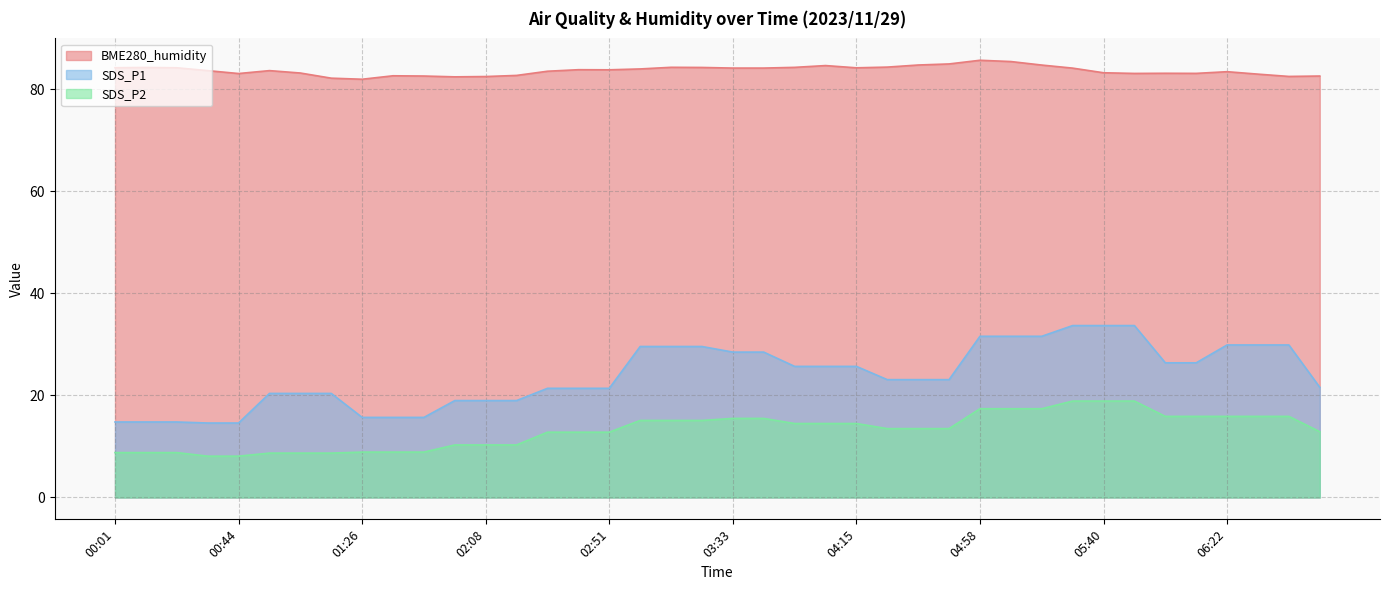

The value of SDS_P1 at 06:12 is 26.4. True or false?

True